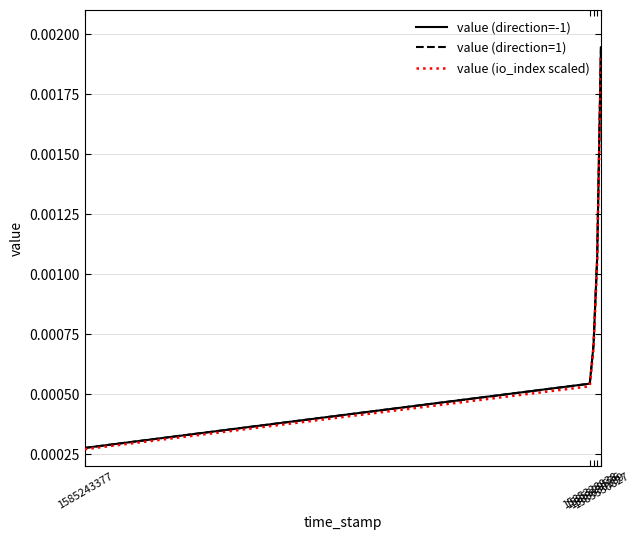

True or false: value (io_index scaled) and value (direction=1) cross at least once.

False